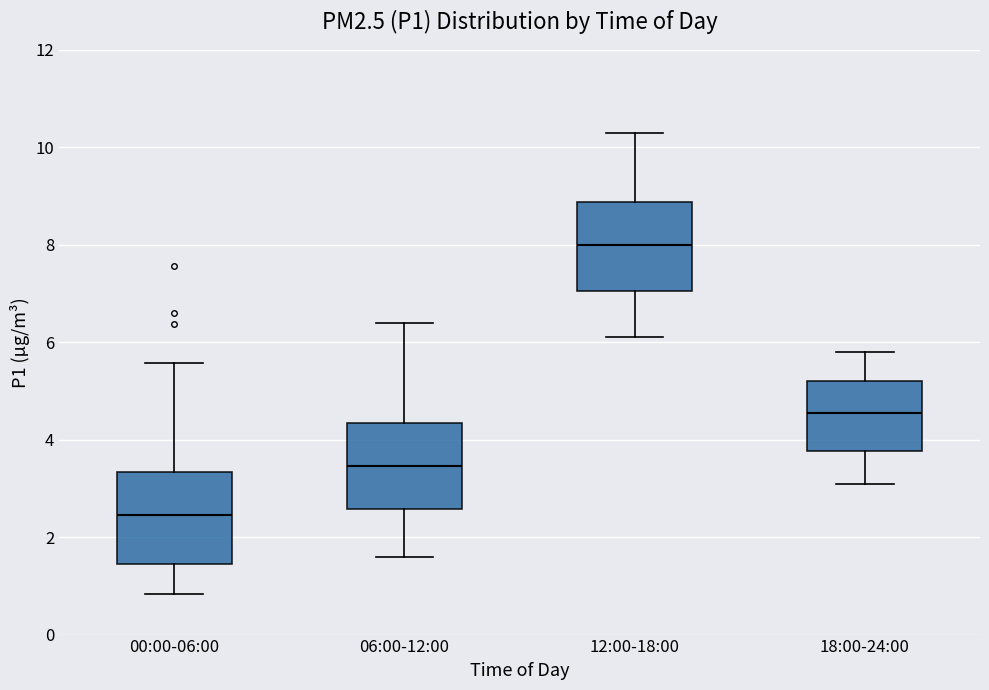

Reading left to right, read every box against the y-axis: the position of its median line, the range the box covers, and the ends of its whiskers. The values are not printed on the chart, so give them approximately, as read against the axis.

00:00-06:00: median 2.4, box 1.4 to 3.4, whiskers 0.8 to 5.6
06:00-12:00: median 3.4, box 2.6 to 4.4, whiskers 1.6 to 6.4
12:00-18:00: median 8.0, box 7.0 to 8.8, whiskers 6.2 to 10.4
18:00-24:00: median 4.6, box 3.8 to 5.2, whiskers 3.2 to 5.8